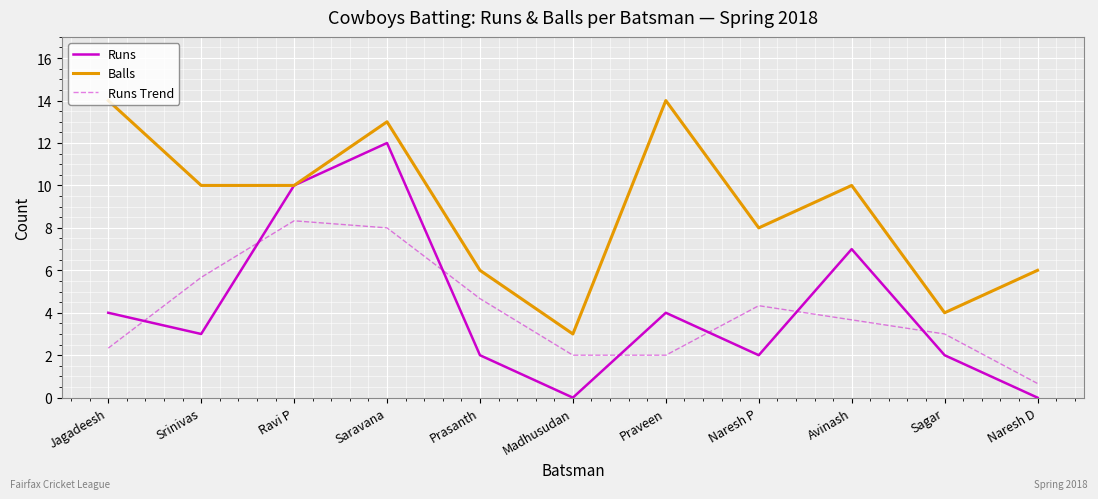

True or false: Balls has a value of 3.0 at Srinivas.

False